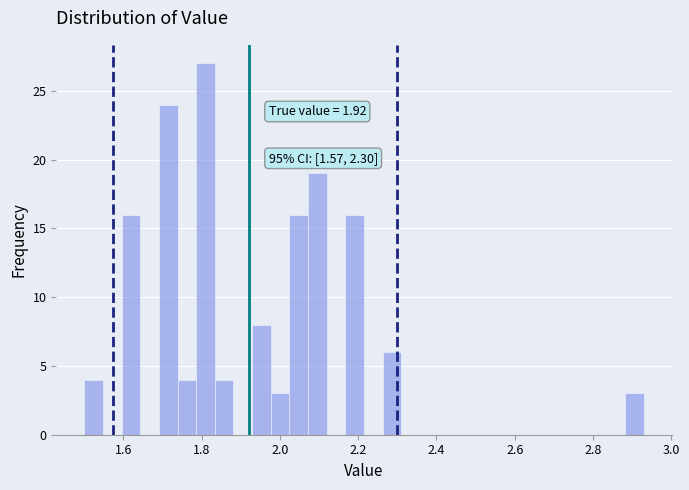

Around what value on the x-axis is the tallest bar? Give the approximate position of its centre, as read against the axis.

1.80